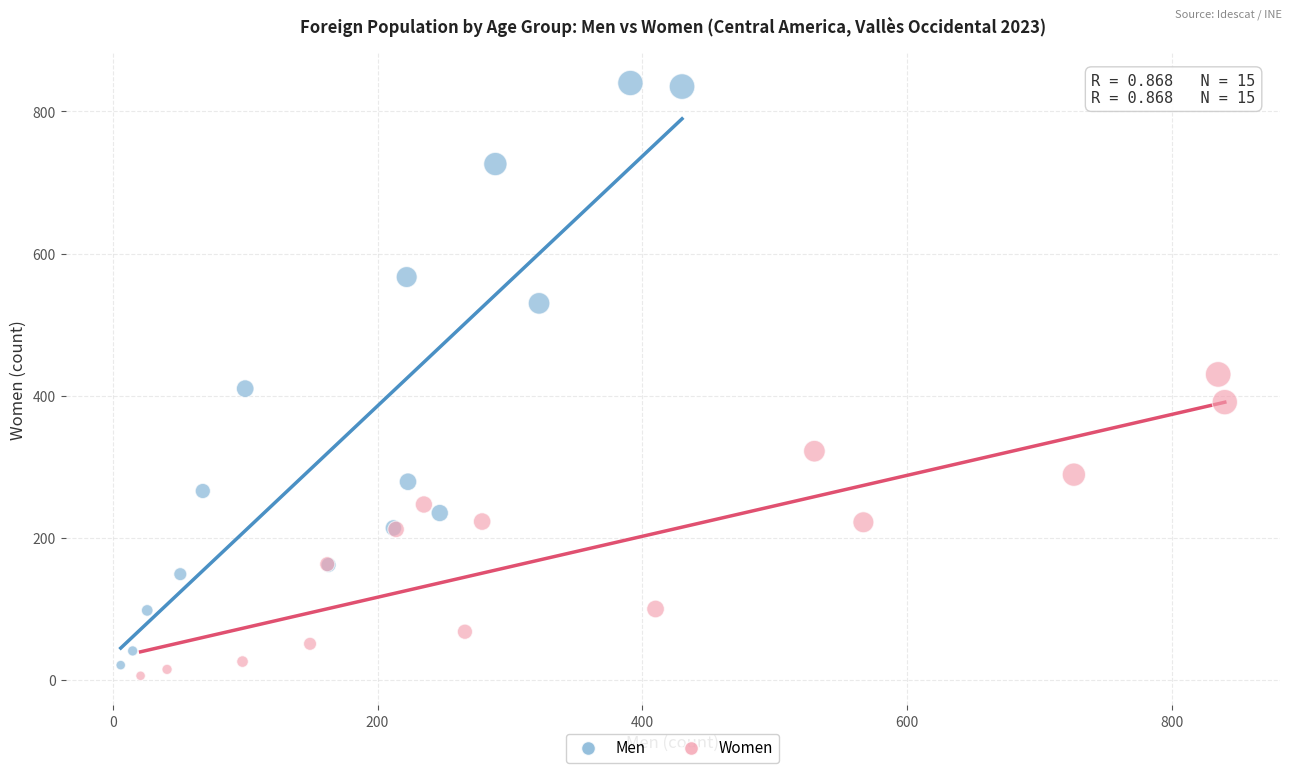

Which series reaches the minimum Y coordinate?

Women